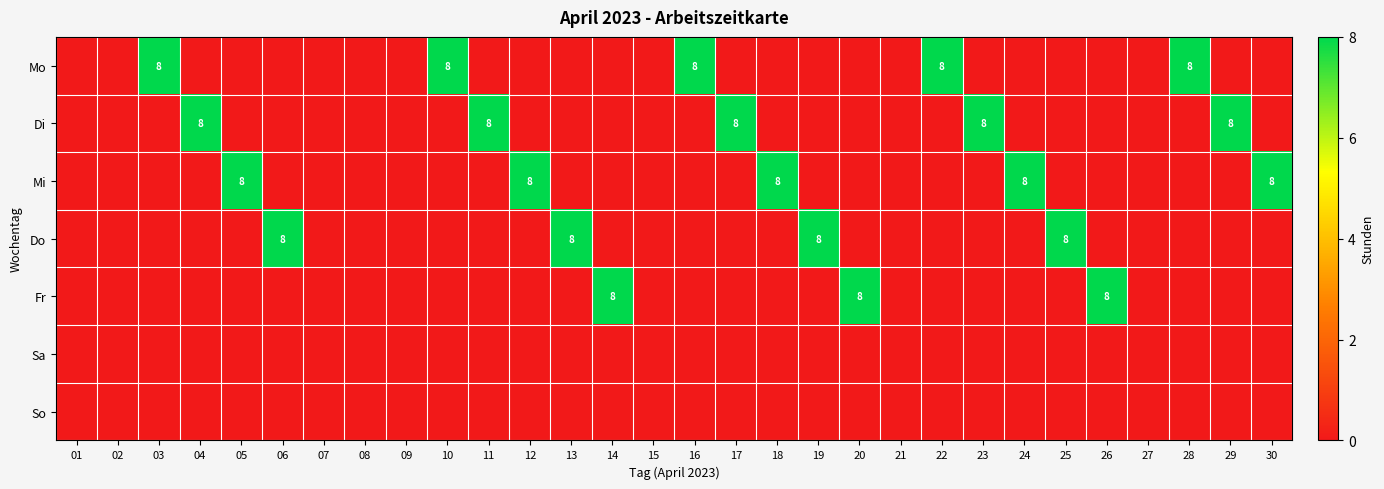

How many distinct data groups are displayed?

7